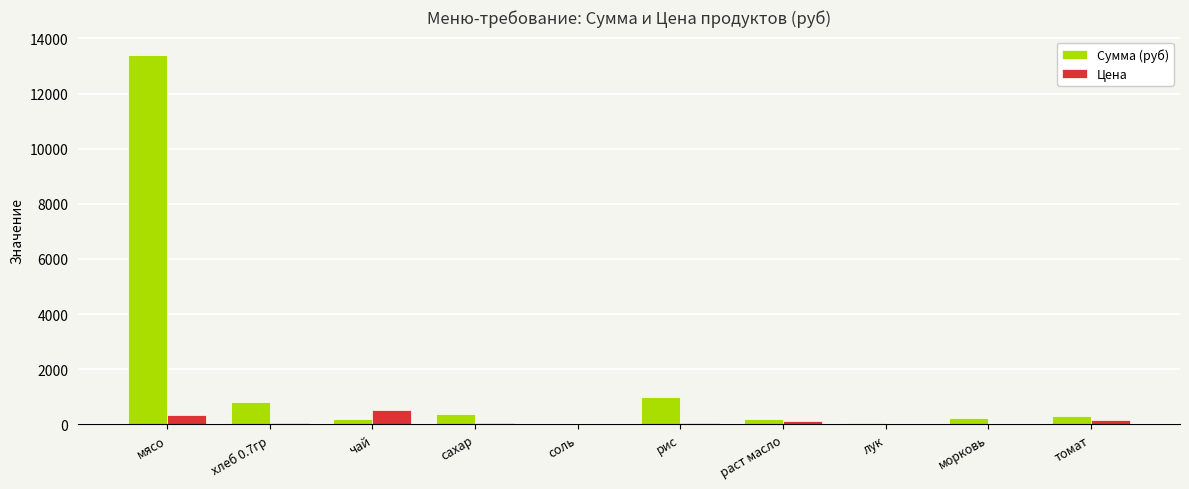

What is the sum of all Сумма (руб) values?

16508.1